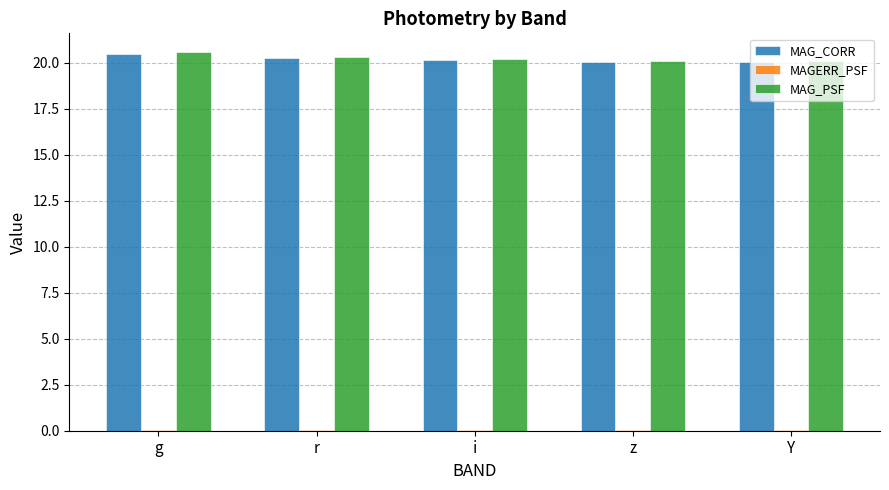

Is it true that MAG_PSF equals 20.3 at r?

True